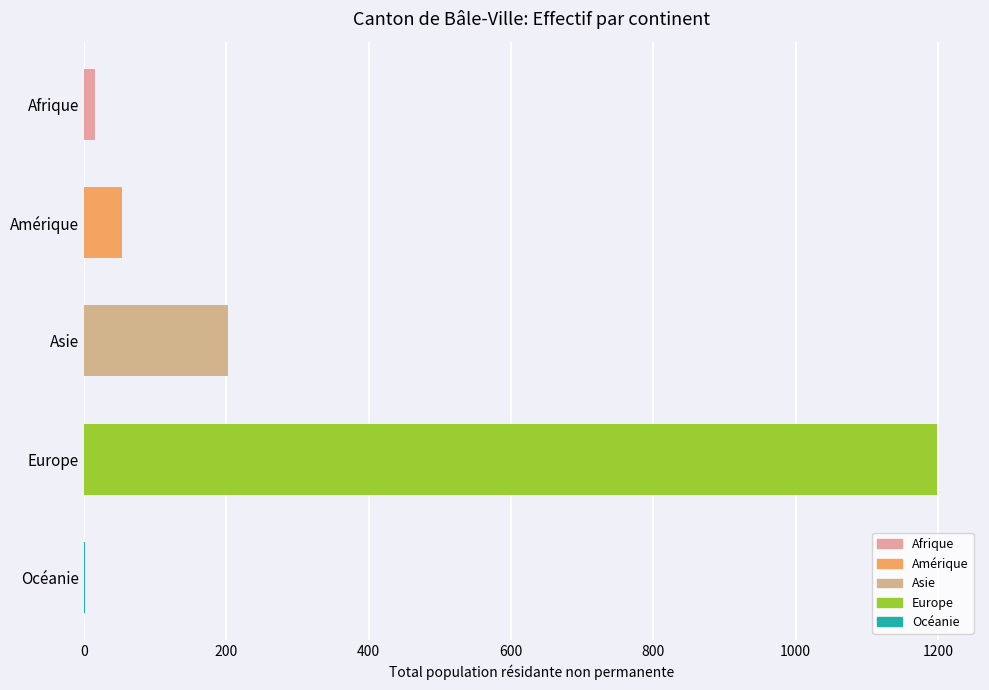

The value at Asie is 203. True or false?

True